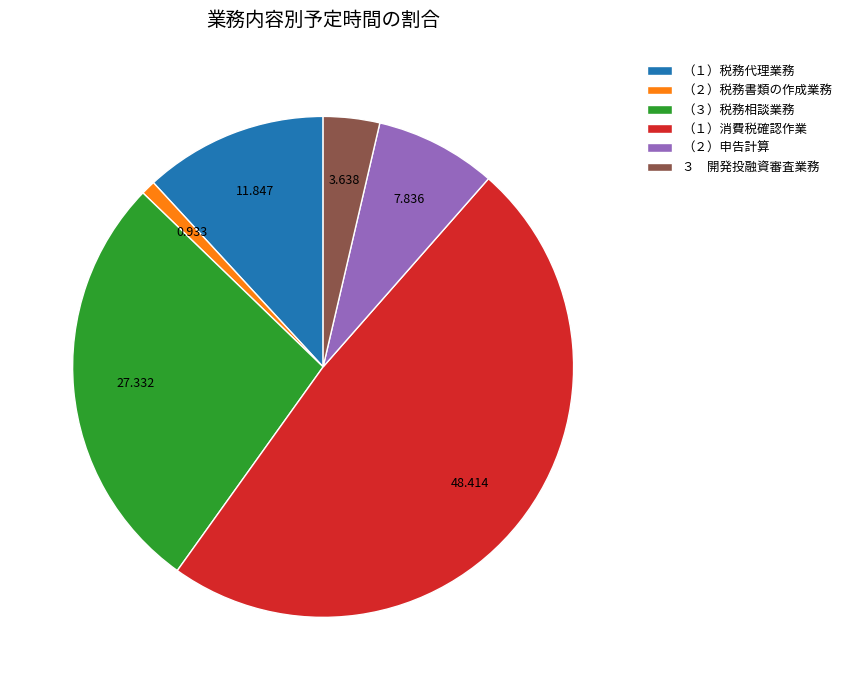

Do （２）申告計算 and ３ 開発投融資審査業務 together represent more than half of the pie?

No